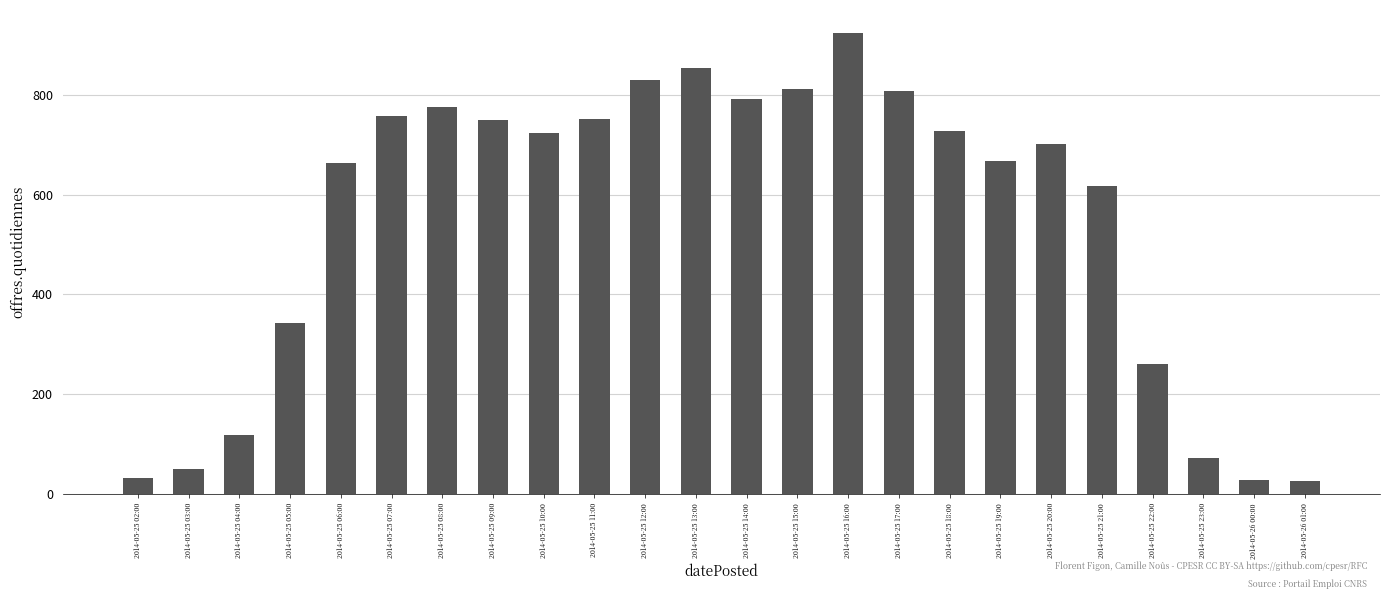

What is the ratio of the value at 2014-05-25 19:00 to the value at 2014-05-25 10:00?

0.9